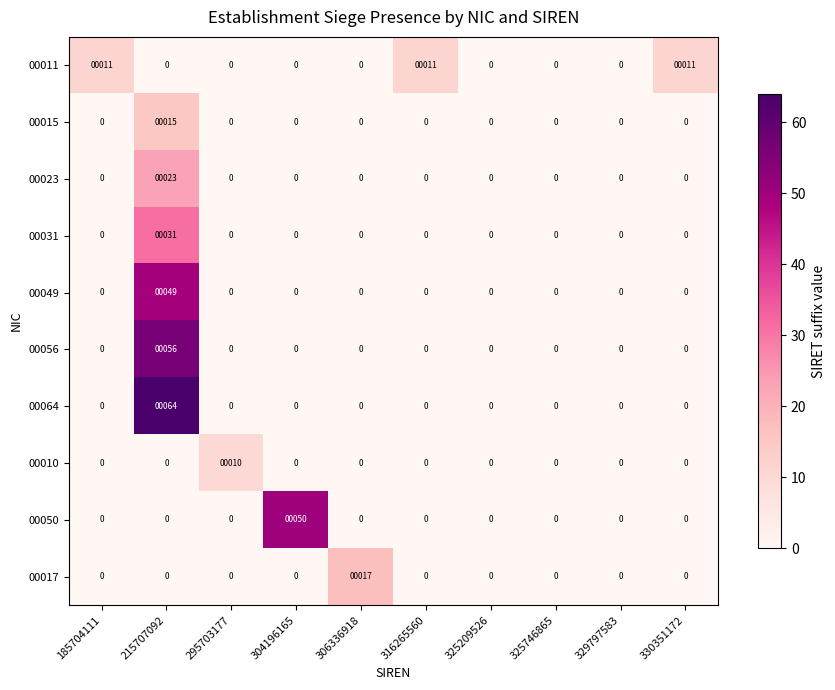

Rank the series by their maximum value, from highest to lowest.

00064, 00056, 00050, 00049, 00031, 00023, 00017, 00015, 00011, 00010